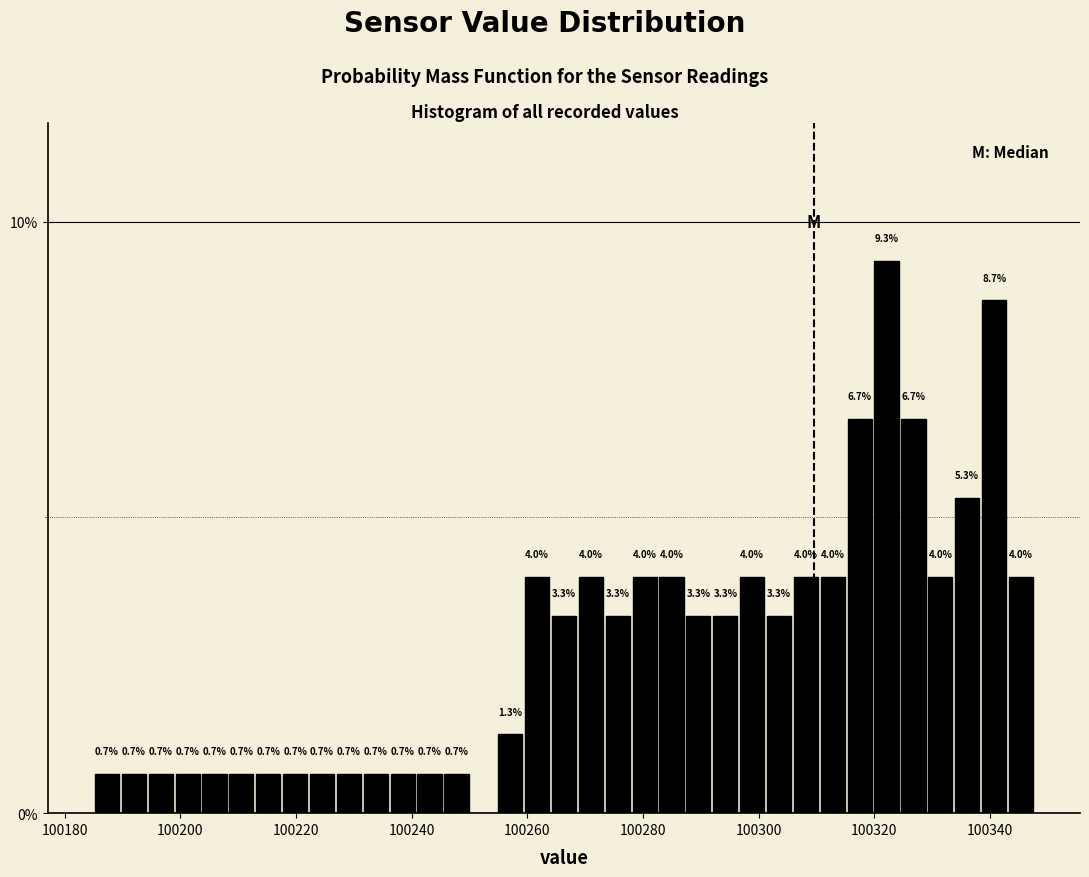

Read against the x-axis, roughly where is the centre of the tallest bar?

100322